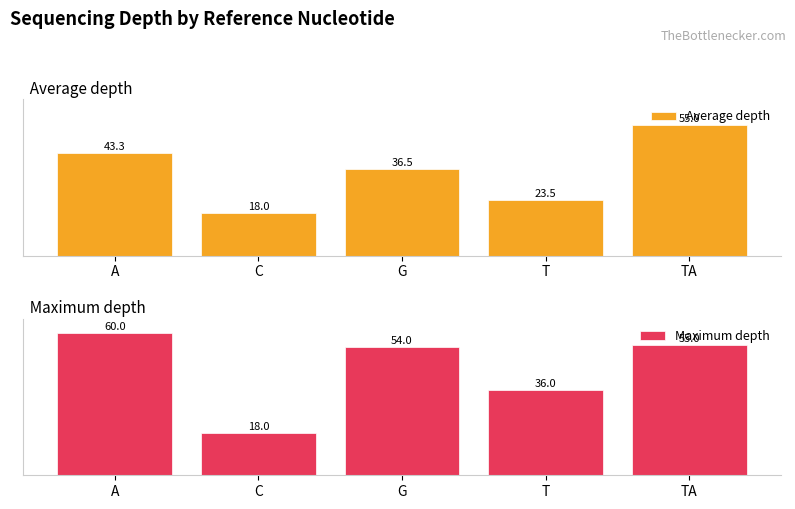

How many groups of bars are there?

5